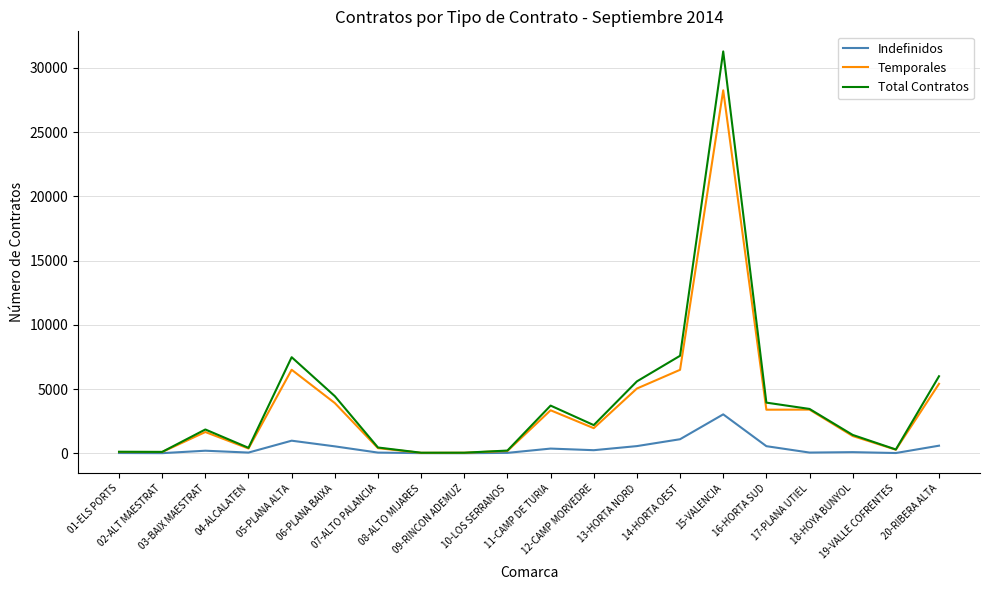

What is the maximum value for Temporales?

28244